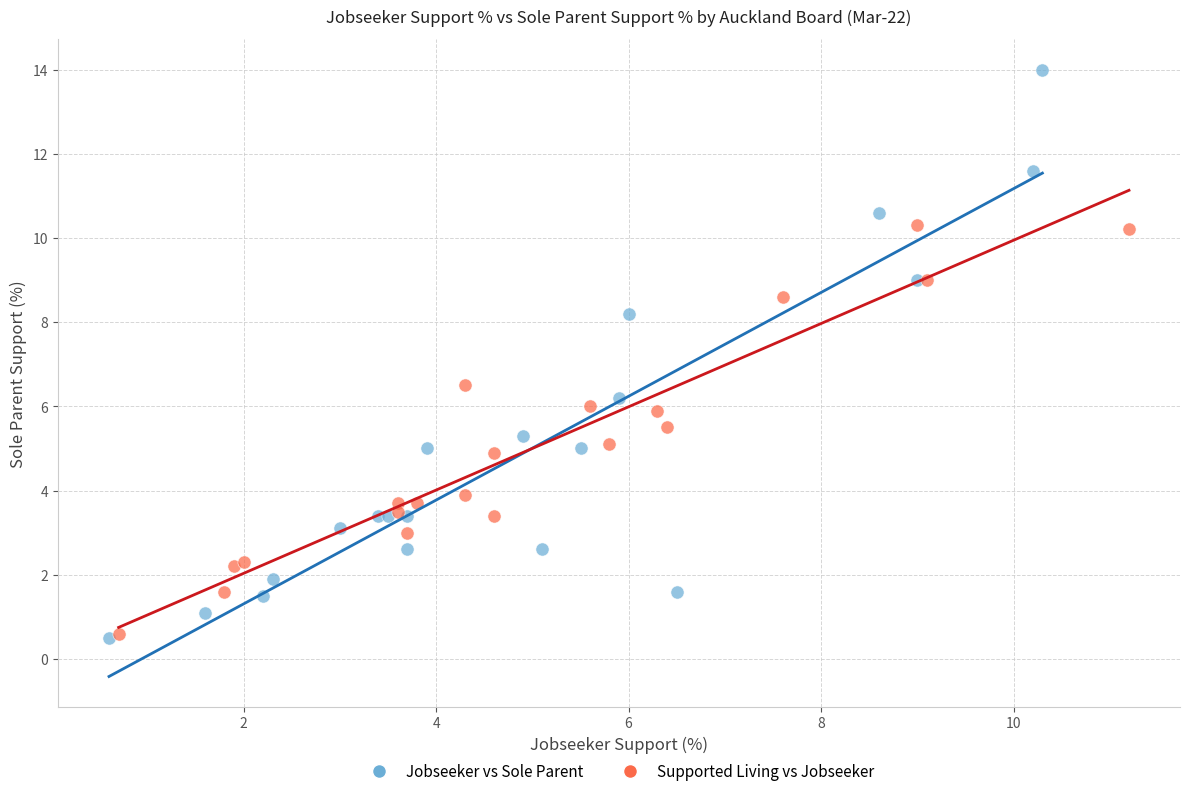

Which series has the largest Y range (max minus min)?

Jobseeker vs Sole Parent